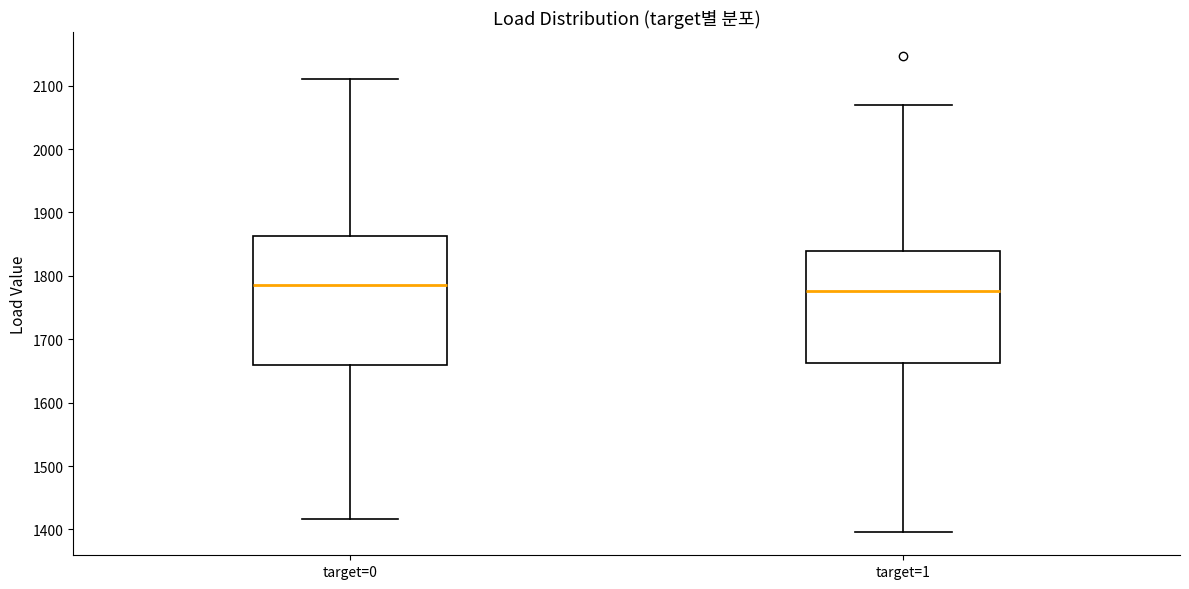

Where is the lower edge of the box for target=0 on the y-axis? The values are not printed on the chart, so give them approximately, as read against the axis.

1660